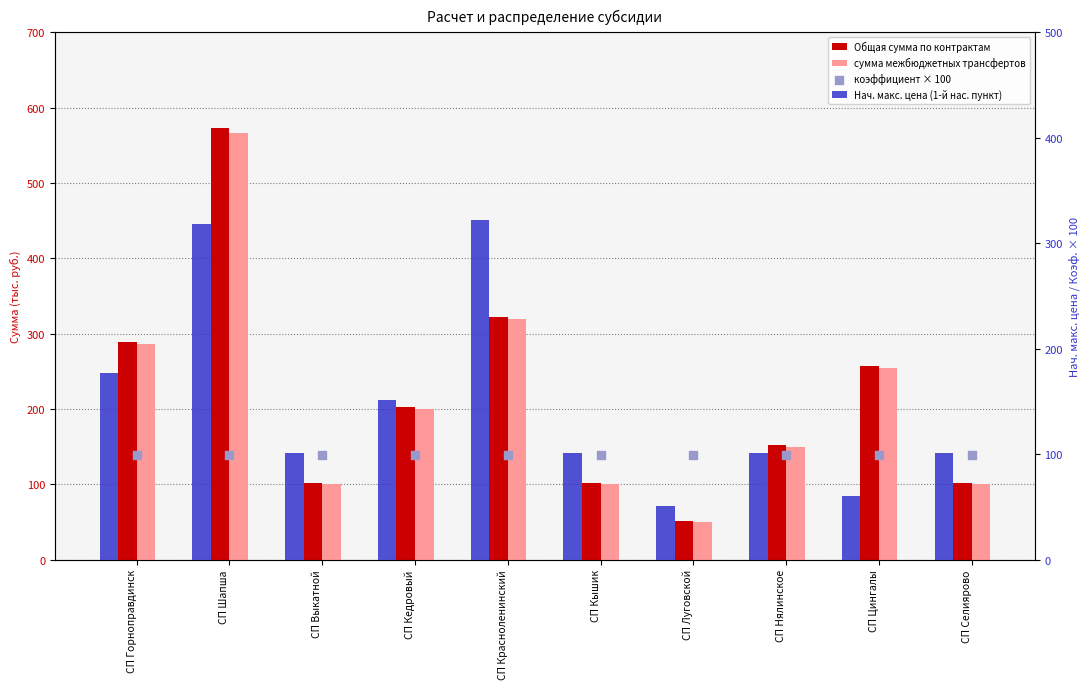

Which series reaches the minimum Y coordinate?

сумма межбюджетных трансфертов